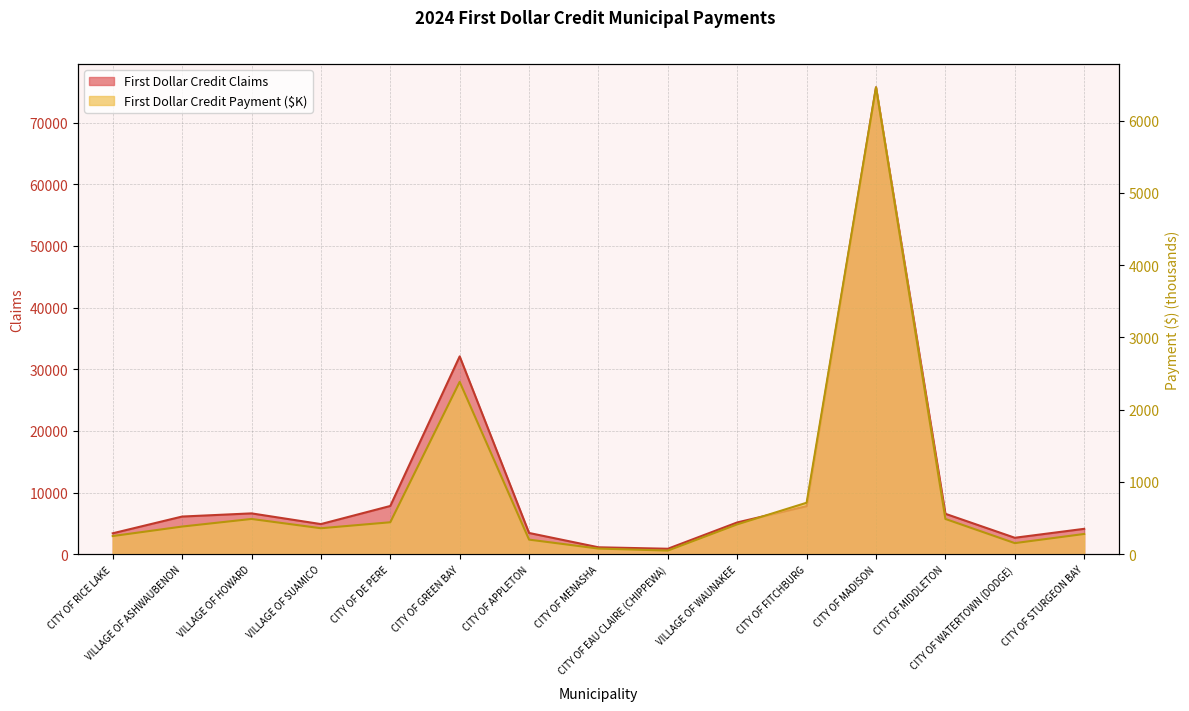

What is the label of the 6th point from the left?

CITY OF GREEN BAY